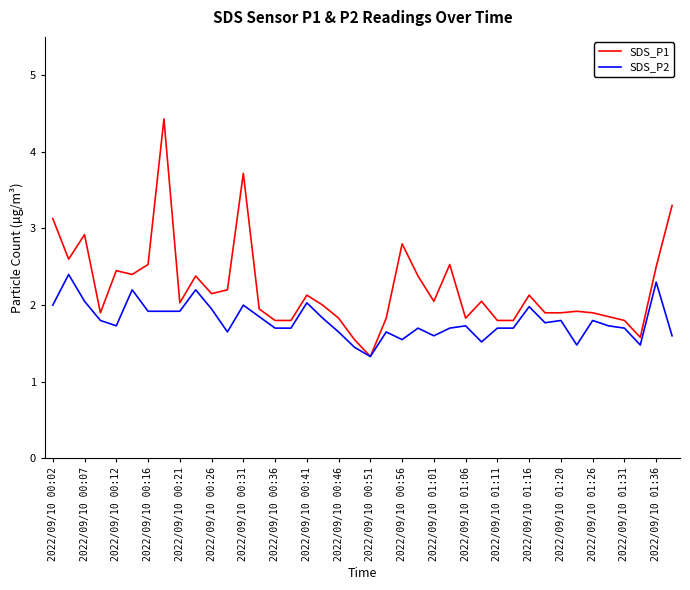

Rank the series by their maximum value, from highest to lowest.

SDS_P1, SDS_P2